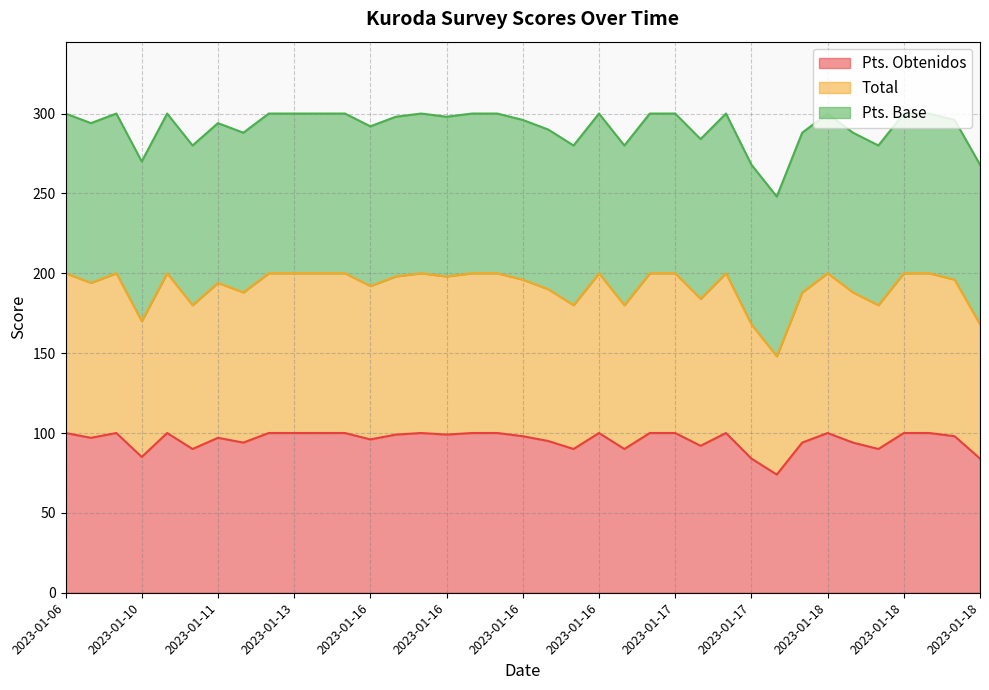

Which series changed the most between 2023-01-16 and 2023-01-18?

Total